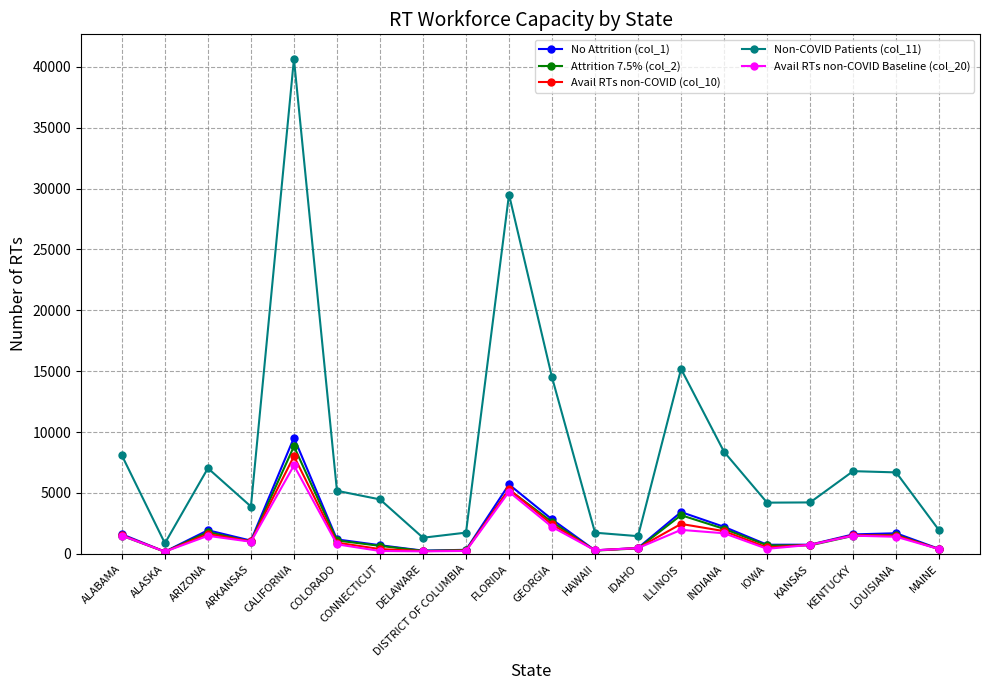

Which category has the highest value across all series?

CALIFORNIA